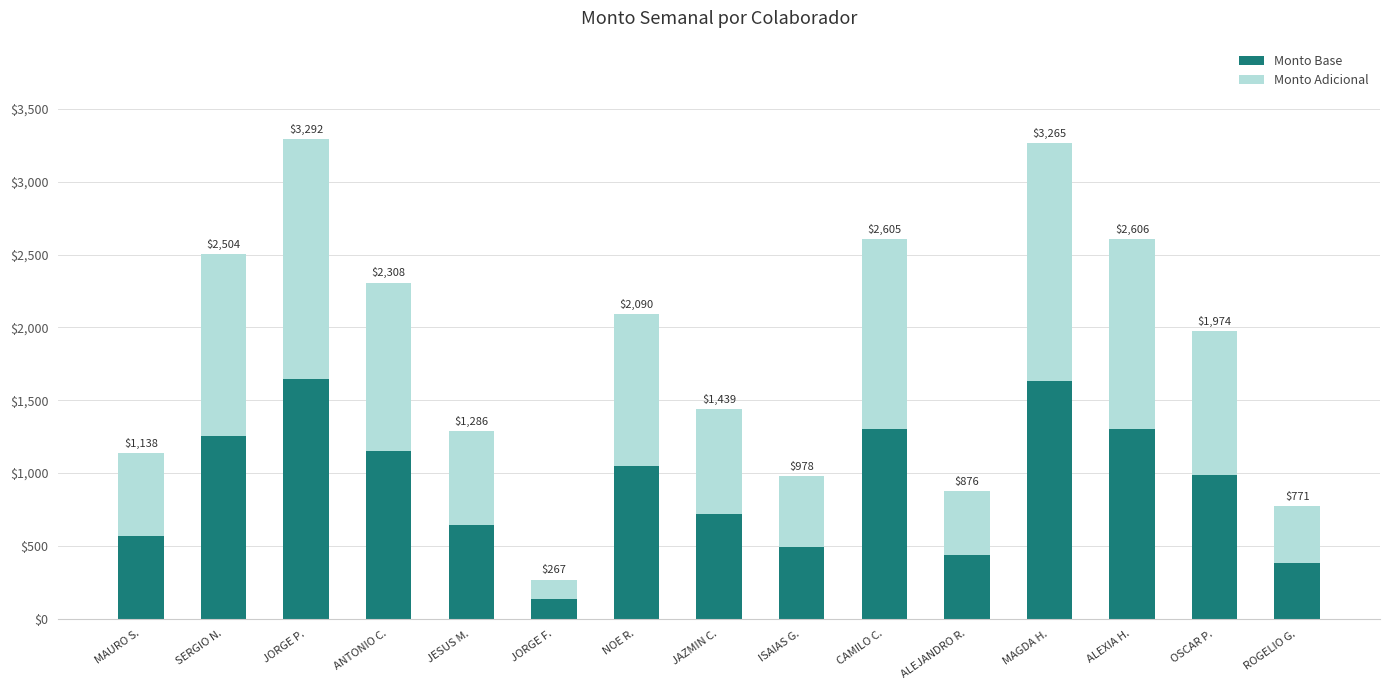

What is the approximate value of Monto Adicional at MAURO S.?

568.9